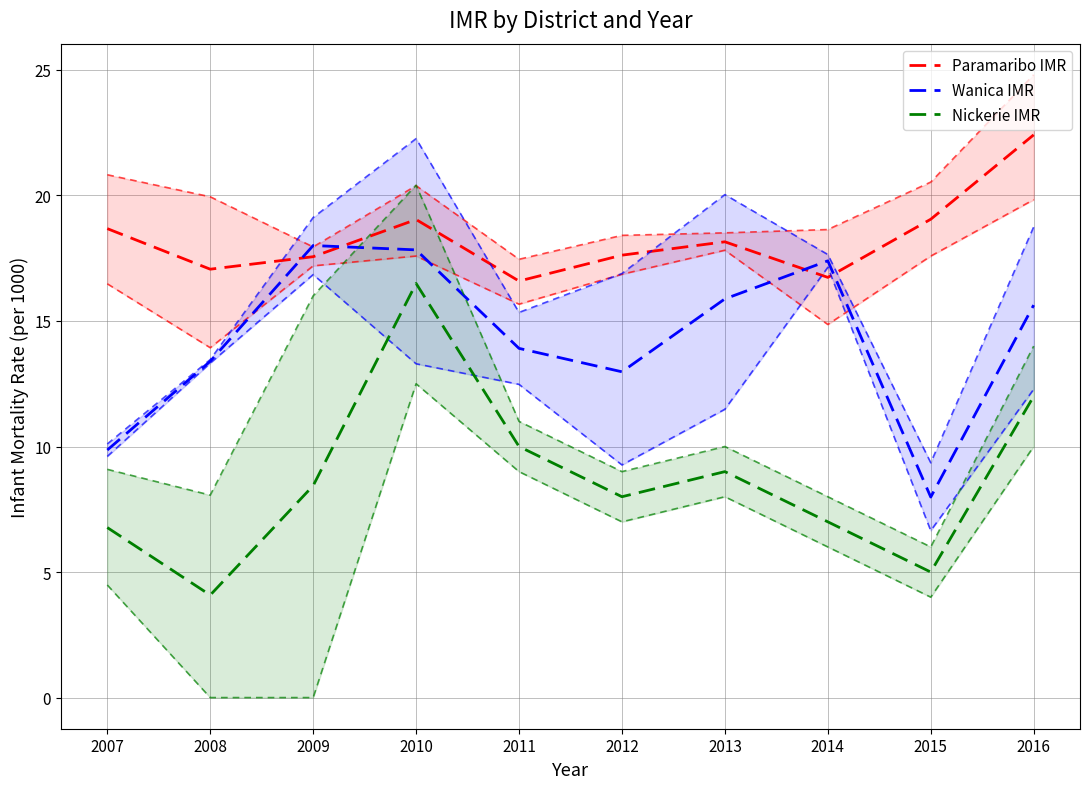

How many data points in Paramaribo IMR are above 18?

5